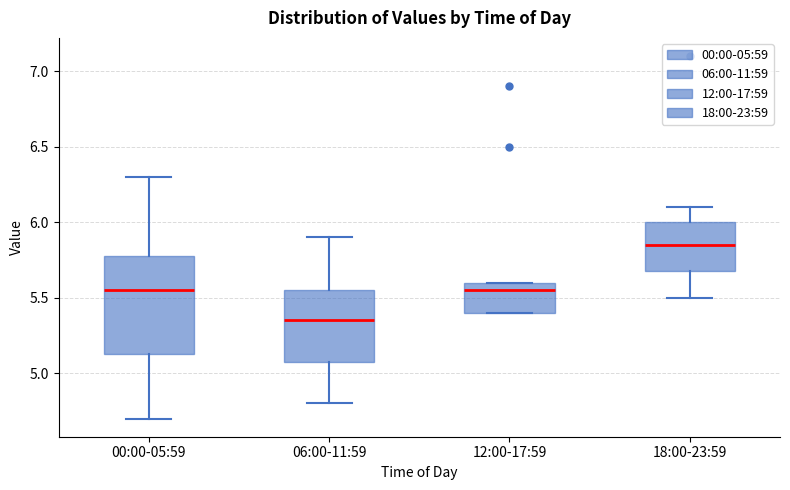

Comparing the boxes themselves (not the whiskers), which one is the tallest?

00:00-05:59